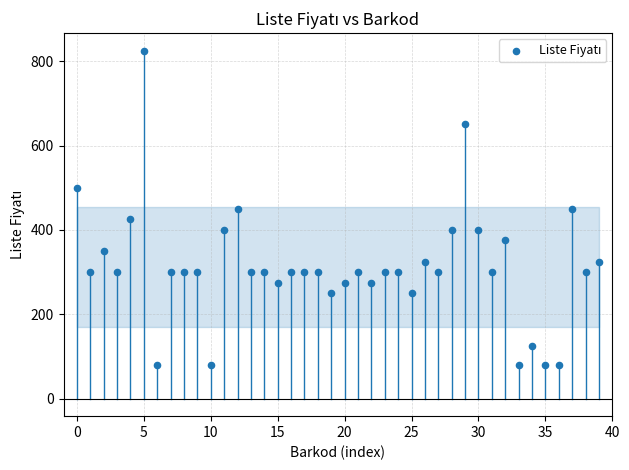

What is the range of Y values (max minus min)?

745